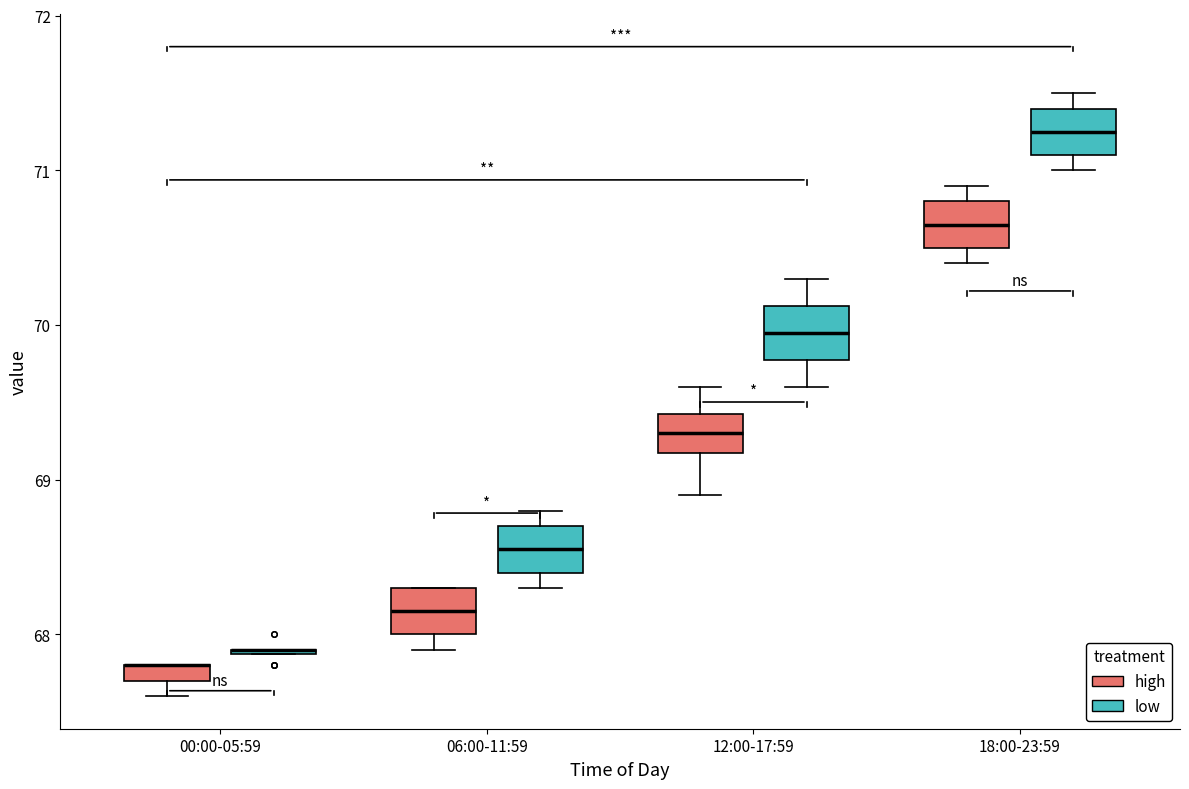

Where does the median line of the box for 12:00-17:59 (high) sit on the y-axis? The values are not printed on the chart, so give them approximately, as read against the axis.

69.3